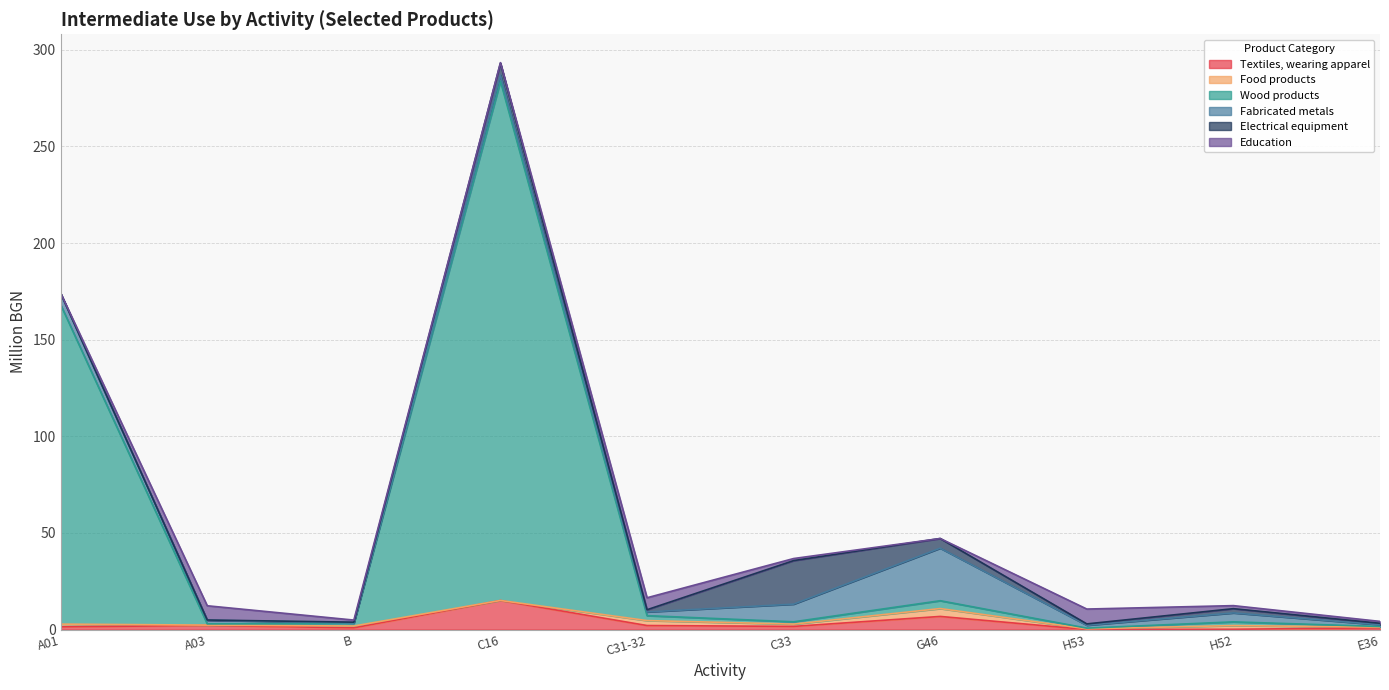

What is the total value across all series at B?

4.9